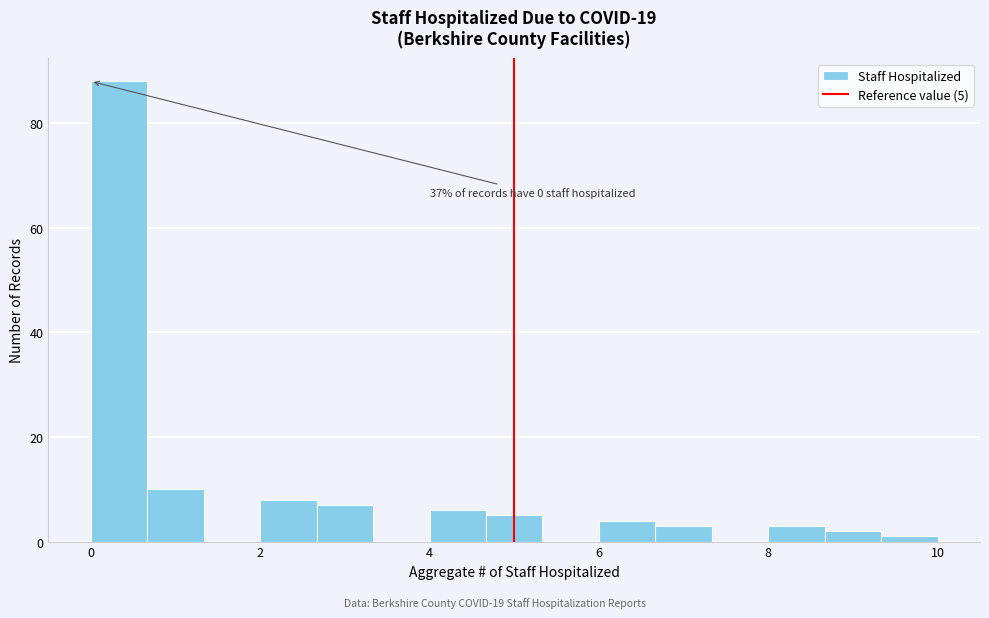

Read against the x-axis, roughly where is the centre of the tallest bar?

0.4